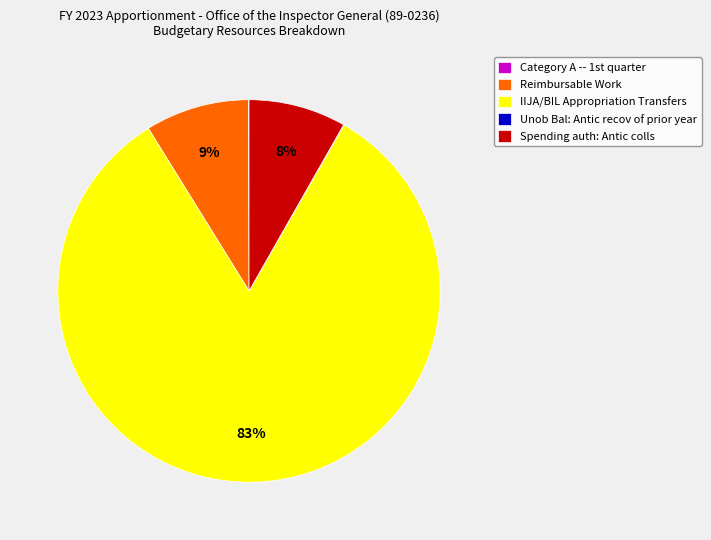

To the nearest percent, what is the difference between the Reimbursable Work and IIJA/BIL Appropriation Transfers slice percentages?

74%